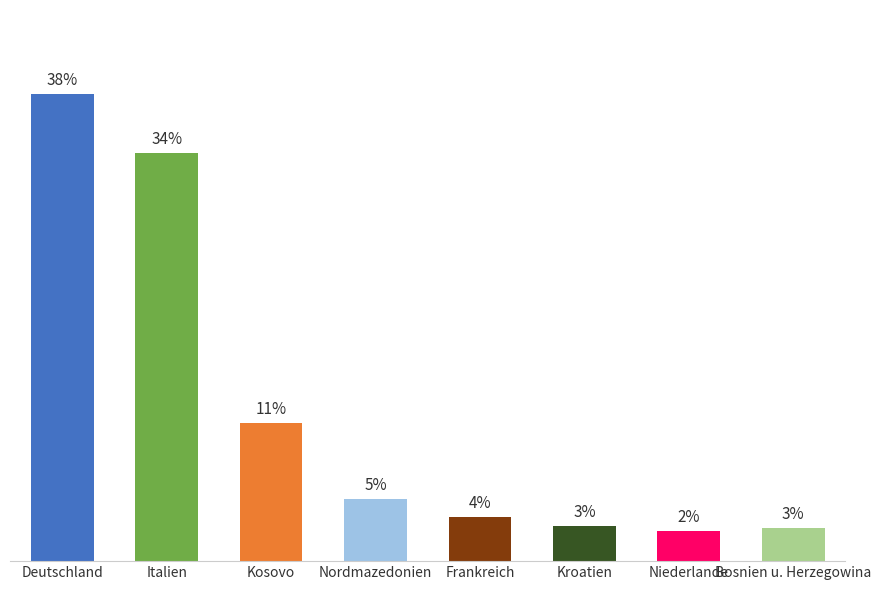

Reading left to right, what are all the values shown in this chart?

38.4	33.5	11.3	5.1	3.6	2.9	2.5	2.7